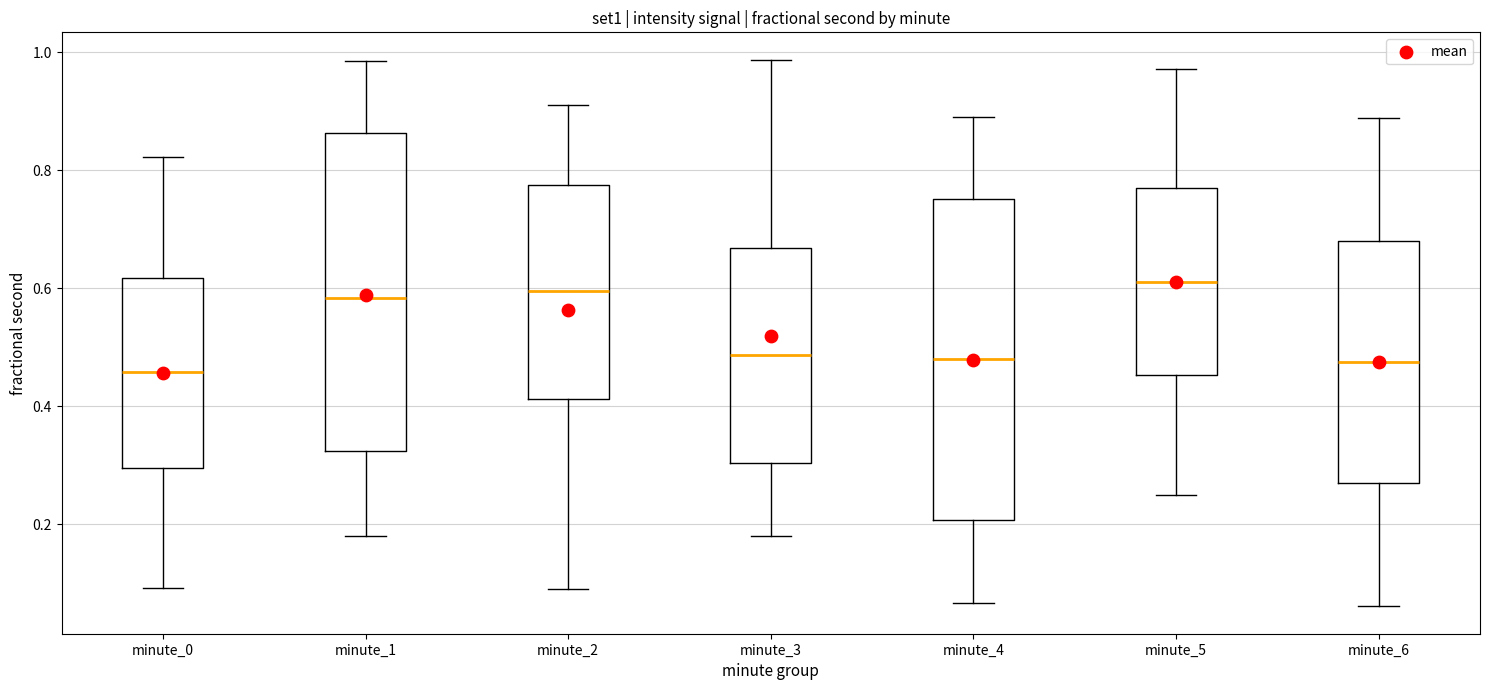

Reading left to right, read every box against the y-axis: the position of its median line, the range the box covers, and the ends of its whiskers. The values are not printed on the chart, so give them approximately, as read against the axis.

minute_0: median 0.46, box 0.30 to 0.62, whiskers 0.10 to 0.82
minute_1: median 0.58, box 0.32 to 0.86, whiskers 0.18 to 0.98
minute_2: median 0.60, box 0.42 to 0.78, whiskers 0.08 to 0.92
minute_3: median 0.48, box 0.30 to 0.66, whiskers 0.18 to 0.98
minute_4: median 0.48, box 0.20 to 0.76, whiskers 0.06 to 0.88
minute_5: median 0.62, box 0.46 to 0.76, whiskers 0.24 to 0.98
minute_6: median 0.48, box 0.26 to 0.68, whiskers 0.06 to 0.88